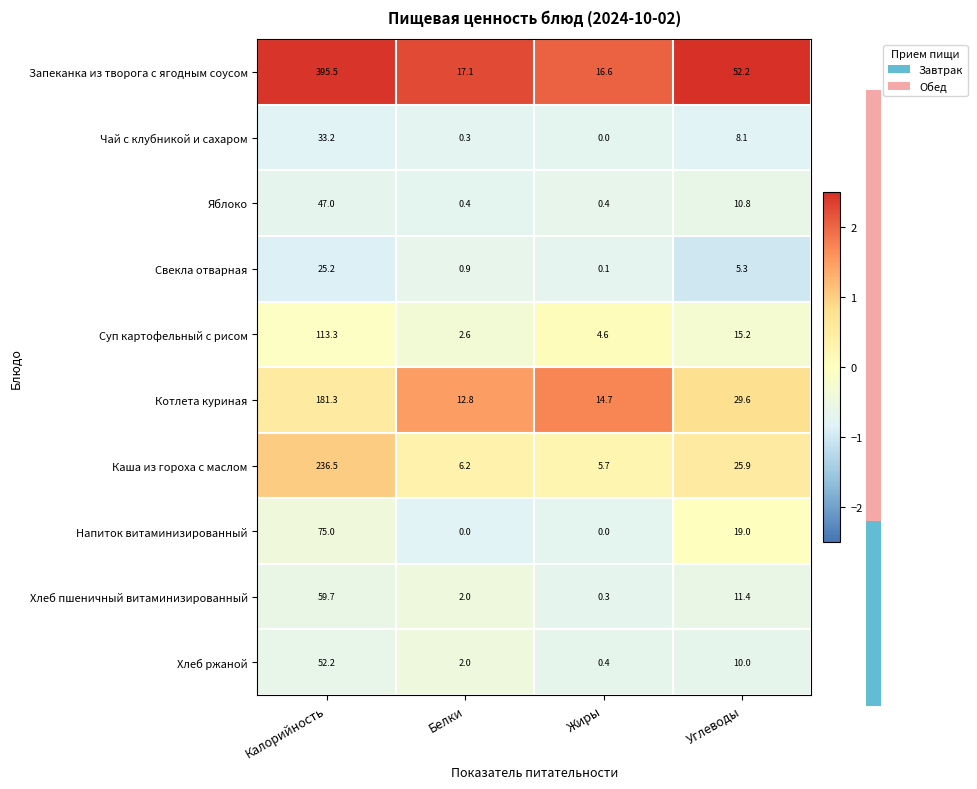

Between Белки and Жиры, which series saw the biggest shift?

Суп картофельный с рисом